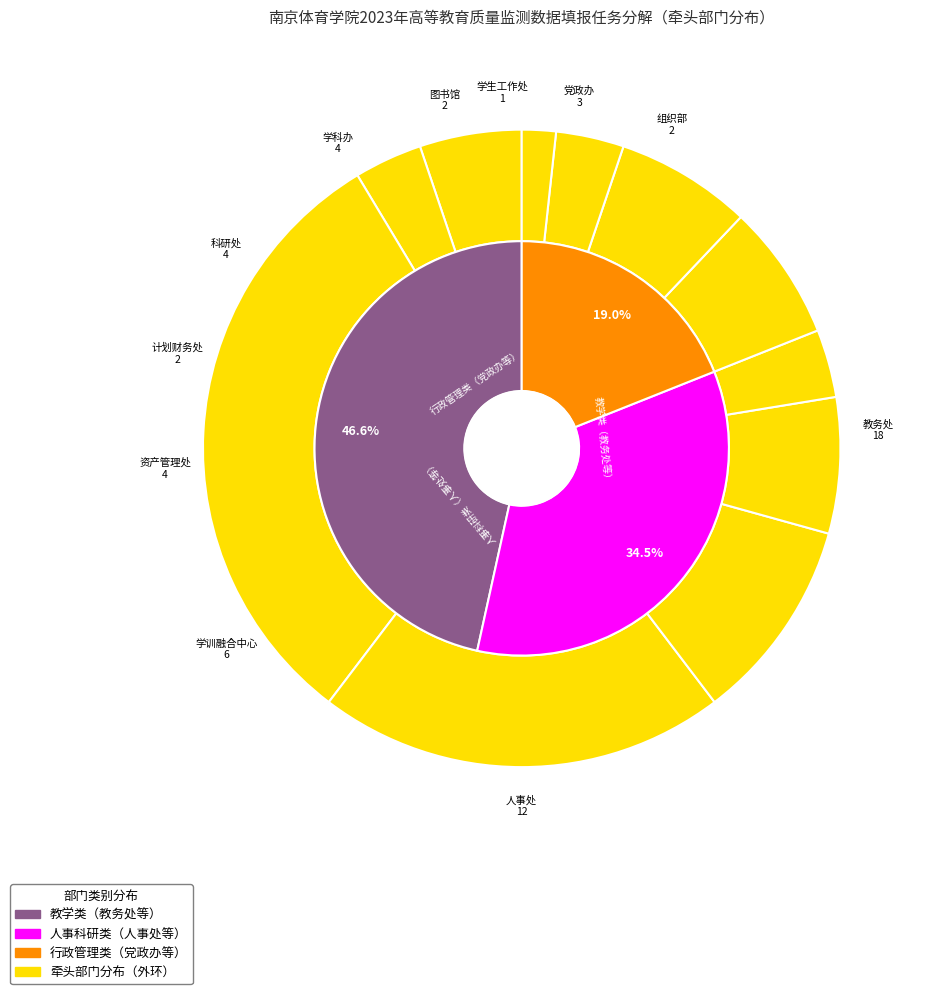

To the nearest percent, what portion does 资产管理处 represent?

7%